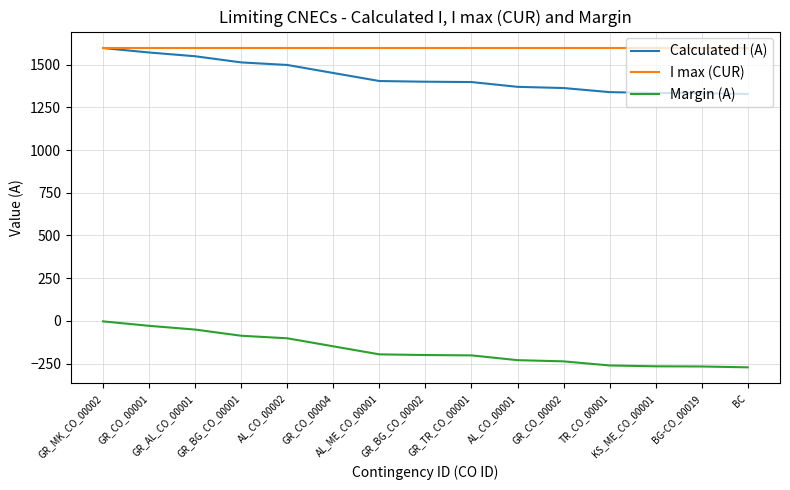

What is the highest value of the I max (CUR) series?

1600